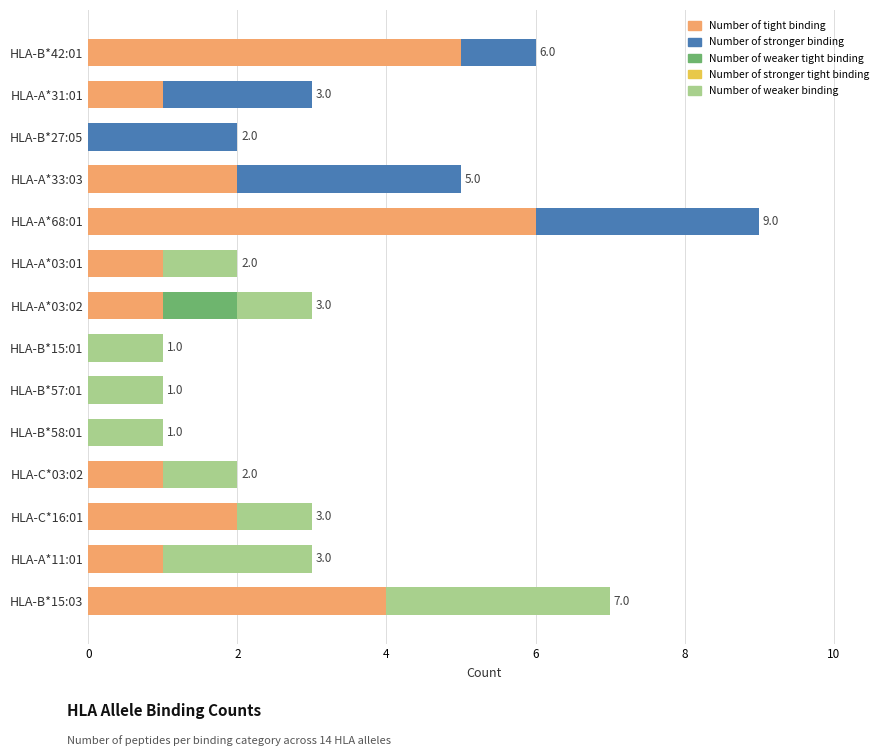

At which category is the sum across all series the highest?

HLA-A*68:01